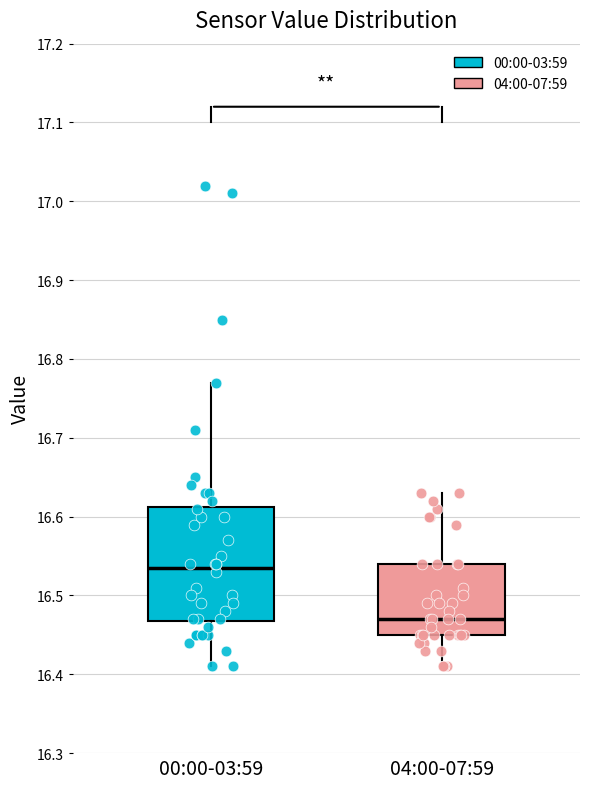

Which box is the tallest, from its lower edge to its upper edge?

00:00-03:59